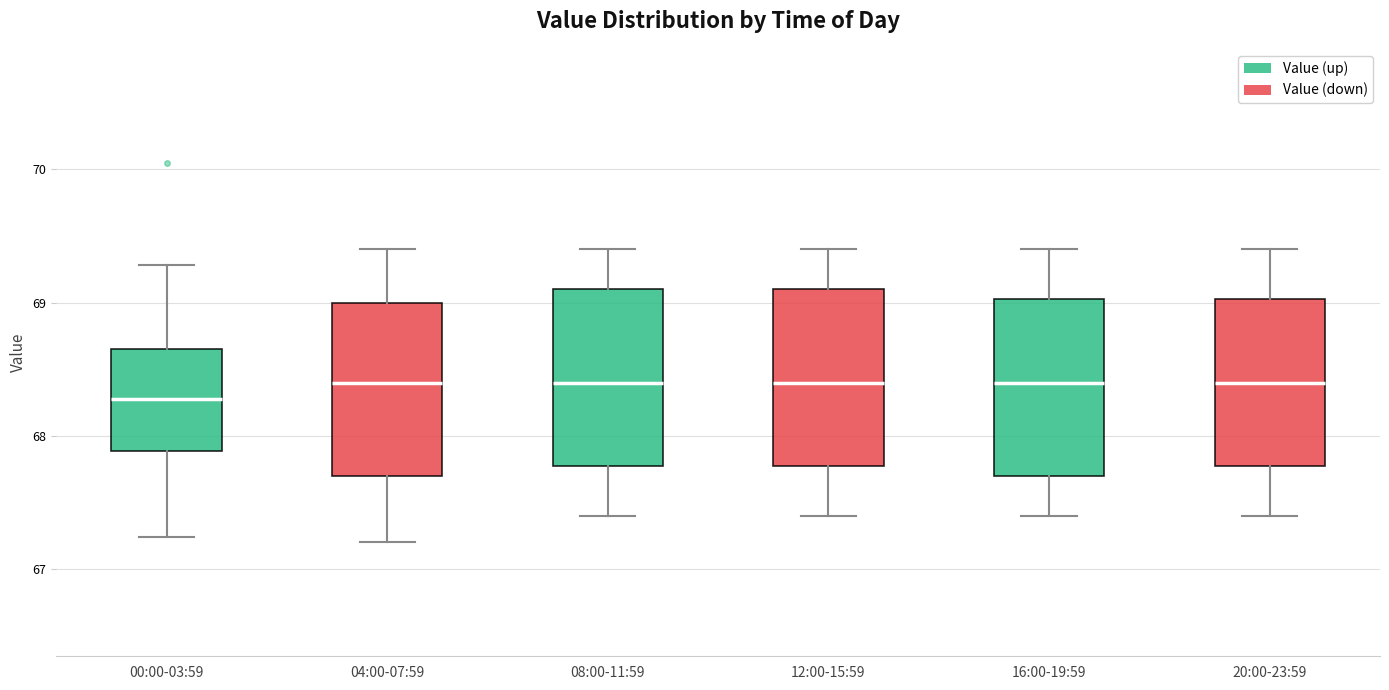

Reading left to right, read every box against the y-axis: the position of its median line, the range the box covers, and the ends of its whiskers. The values are not printed on the chart, so give them approximately, as read against the axis.

00:00-03:59: median 68.3, box 67.9 to 68.7, whiskers 67.2 to 69.3
04:00-07:59: median 68.4, box 67.7 to 69.0, whiskers 67.2 to 69.4
08:00-11:59: median 68.4, box 67.8 to 69.1, whiskers 67.4 to 69.4
12:00-15:59: median 68.4, box 67.8 to 69.1, whiskers 67.4 to 69.4
16:00-19:59: median 68.4, box 67.7 to 69.0, whiskers 67.4 to 69.4
20:00-23:59: median 68.4, box 67.8 to 69.0, whiskers 67.4 to 69.4